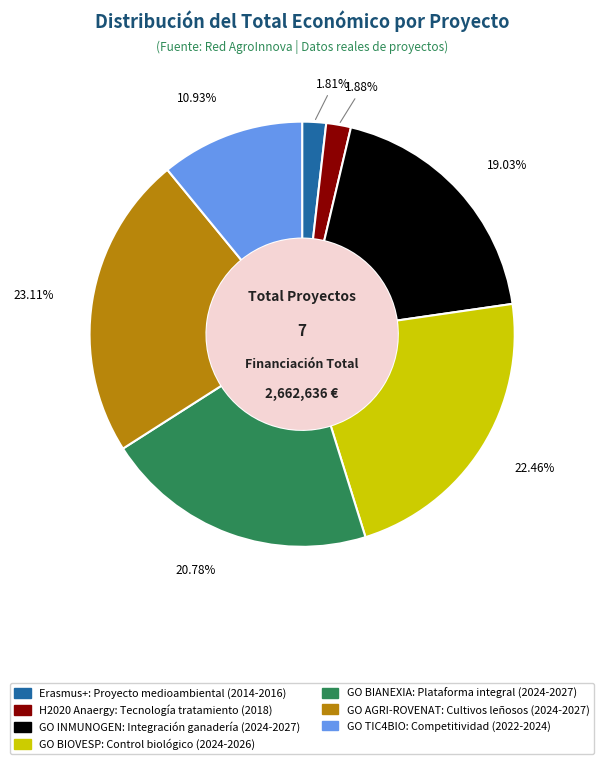

Which slice is the largest?

GO AGRI-ROVENAT: Cultivos leñosos (2024-2027)